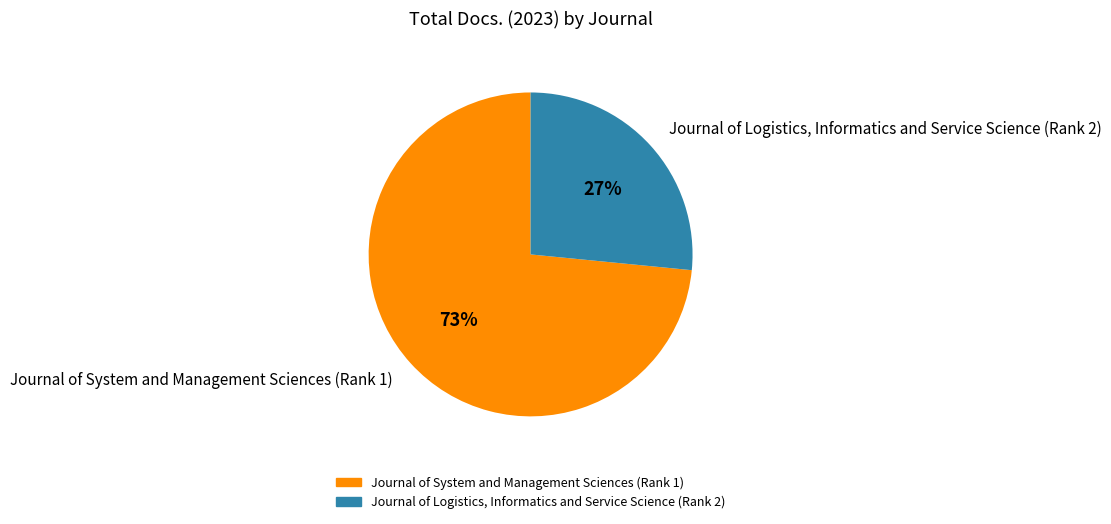

Is it true that Journal of Logistics, Informatics and Service Science (Rank 2) is 32% of the pie?

False